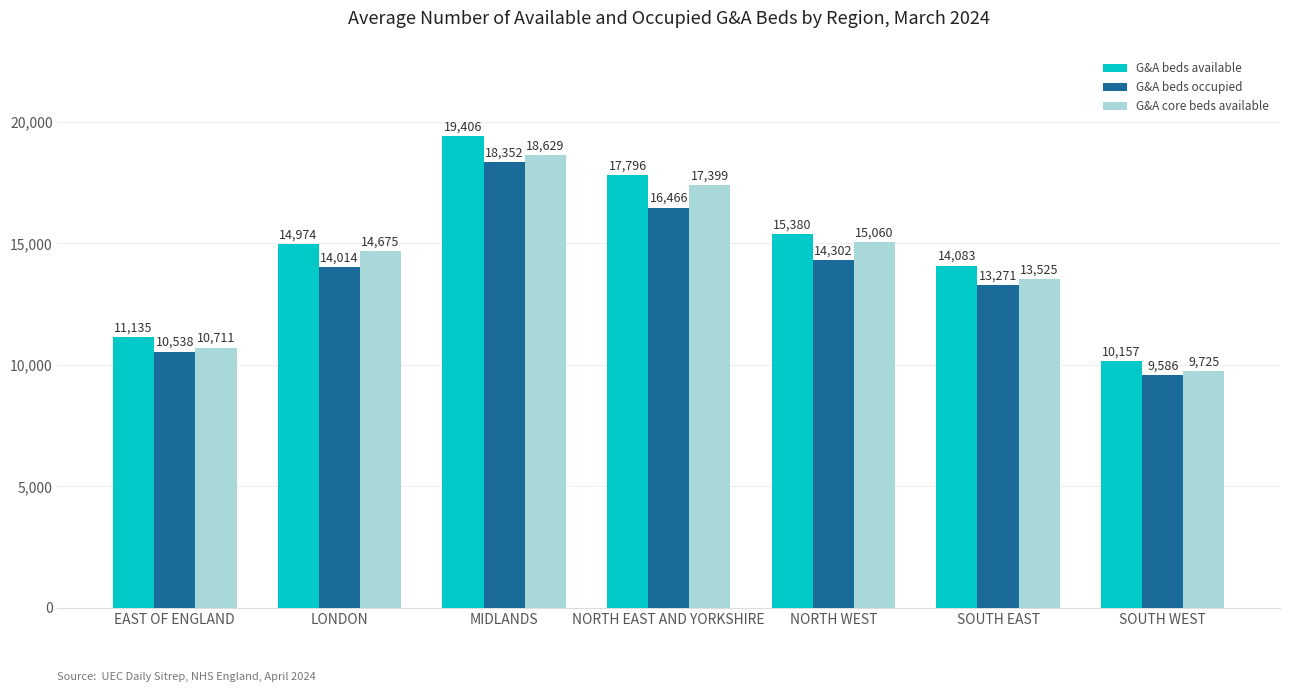

What is the value of the G&A beds available bar at the 6th from the left?

14083